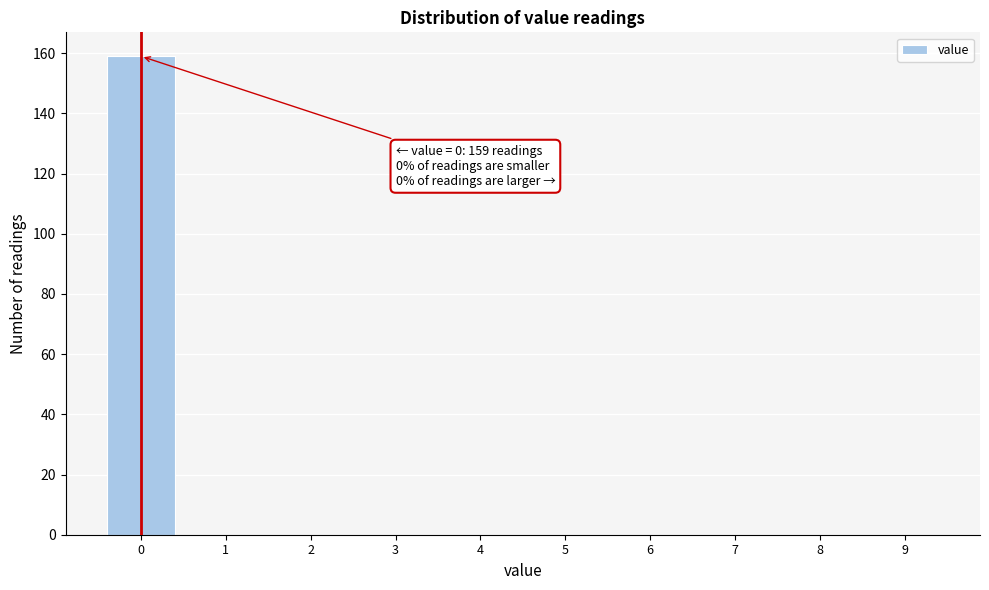

Over which range of the x-axis is the bar tallest?

-0.5 to 0.5